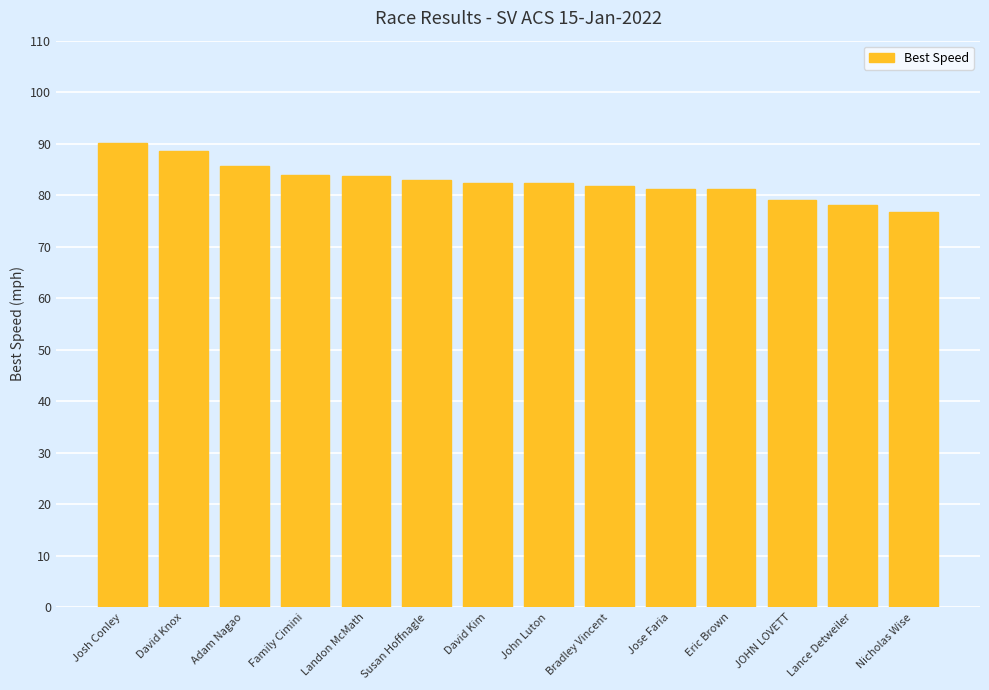

Are the bars grouped side by side (vs. stacked)?

No